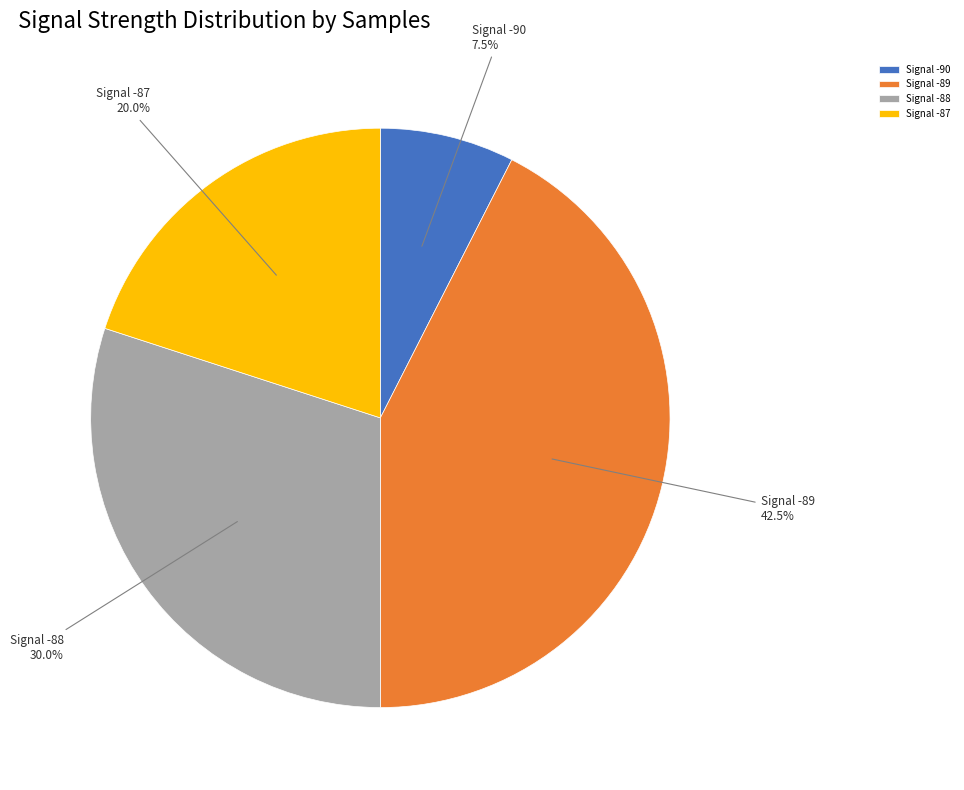

Count the number of slices in the pie.

4